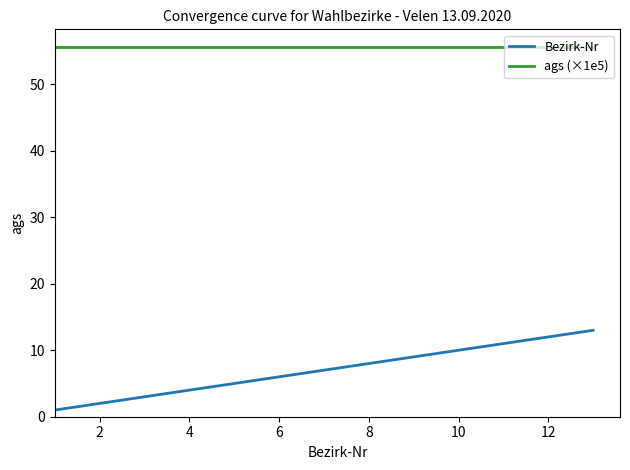

Which series has the largest range (max minus min)?

Bezirk-Nr